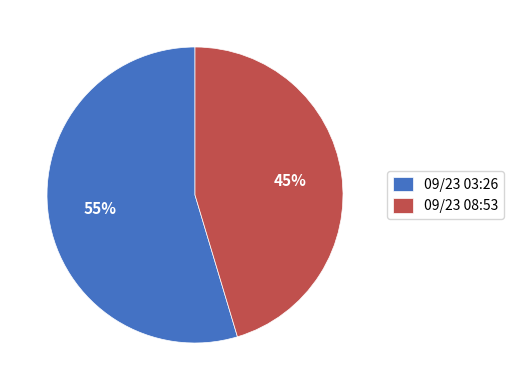

Between 09/23 03:26 and 09/23 08:53, which is larger?

09/23 03:26